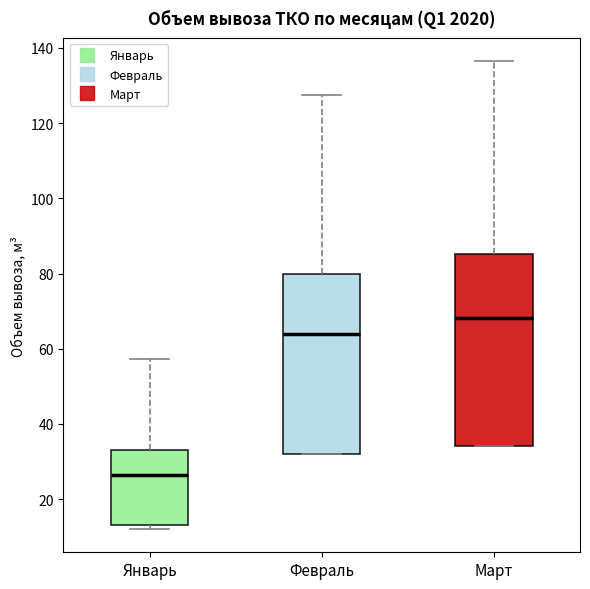

Where is the lower edge of the box for Январь on the y-axis? The values are not printed on the chart, so give them approximately, as read against the axis.

14